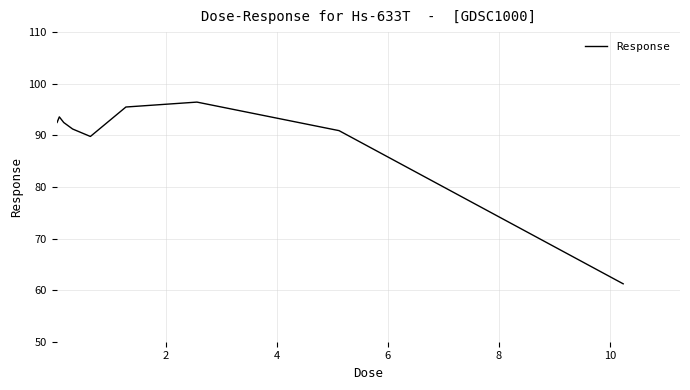

How many interior local peaks (higher than both neighbors) does the data have?

2